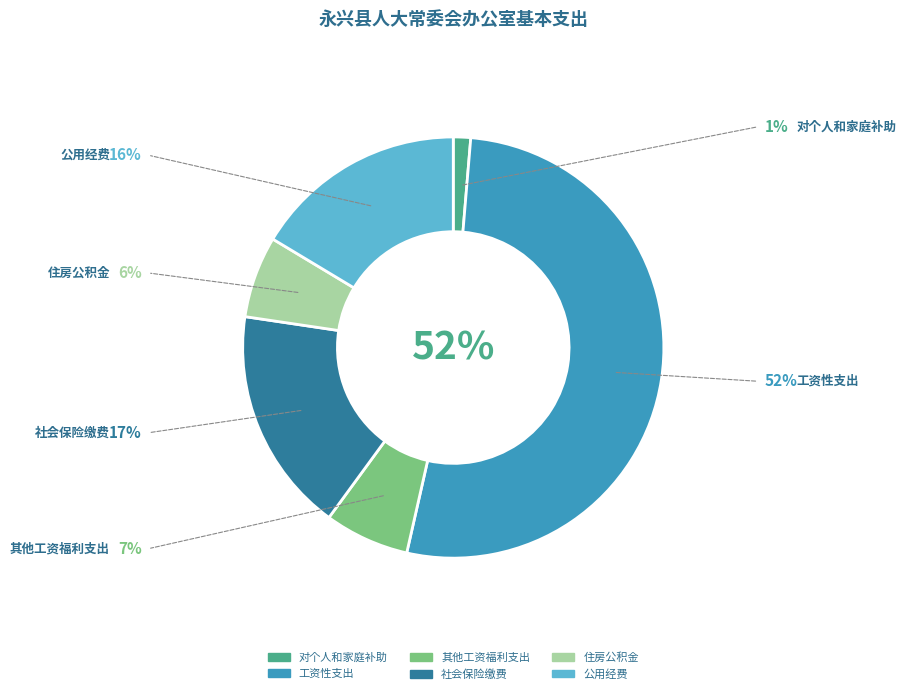

True or false: 社会保险缴费 accounts for 17% of the total.

True